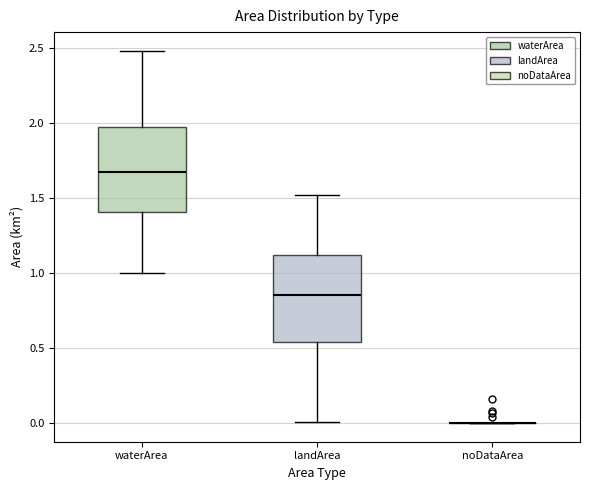

Reading left to right, transcribe this box plot: for each box, give where its median line is, the range the box spans, and where its two whiskers end, as read against the y-axis. The values are not printed on the chart, so give them approximately, as read against the axis.

waterArea: median 1.70, box 1.40 to 1.95, whiskers 1.00 to 2.50
landArea: median 0.85, box 0.55 to 1.10, whiskers 0.00 to 1.50
noDataArea: box collapsed to a line at 0.00, whiskers 0.00 to 0.00